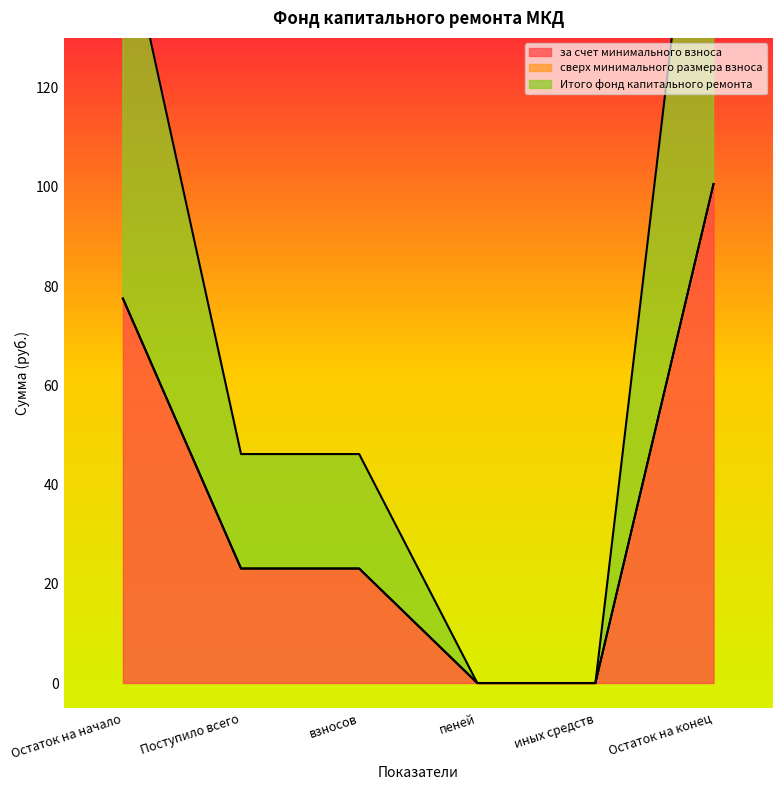

True or false: за счет минимального взноса has a value of 77.5 at Остаток на начало.

True